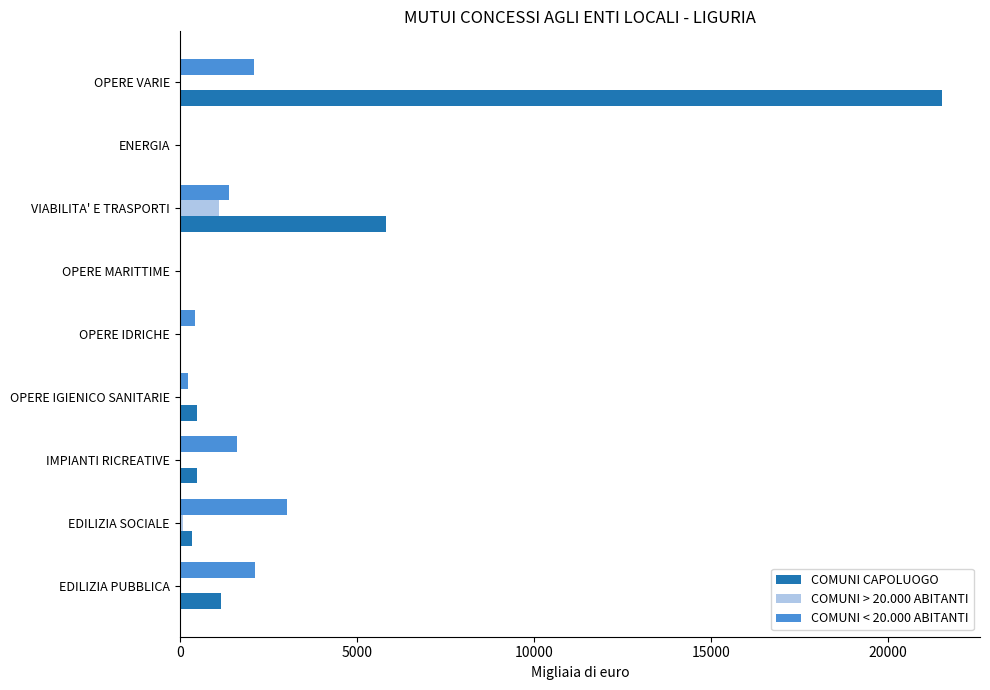

Which series has the largest total across all categories?

COMUNI CAPOLUOGO